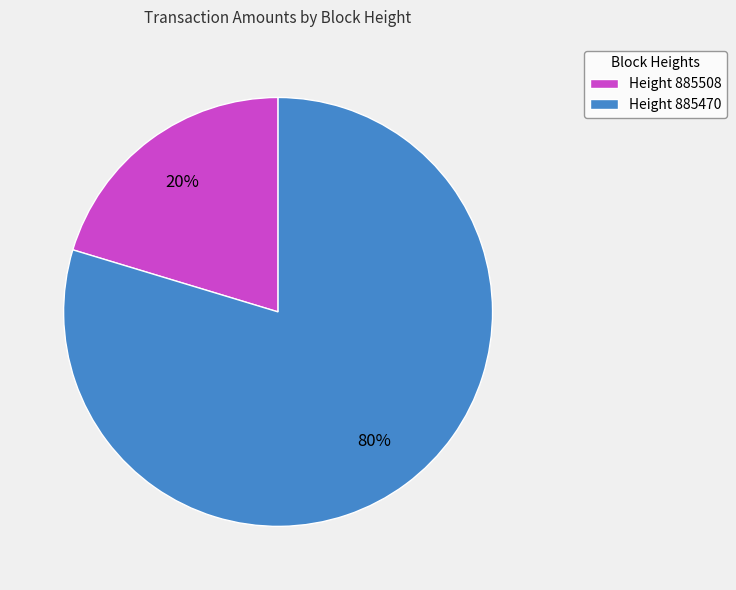

Is the sum of Height 885508 and Height 885470 greater than half?

Yes